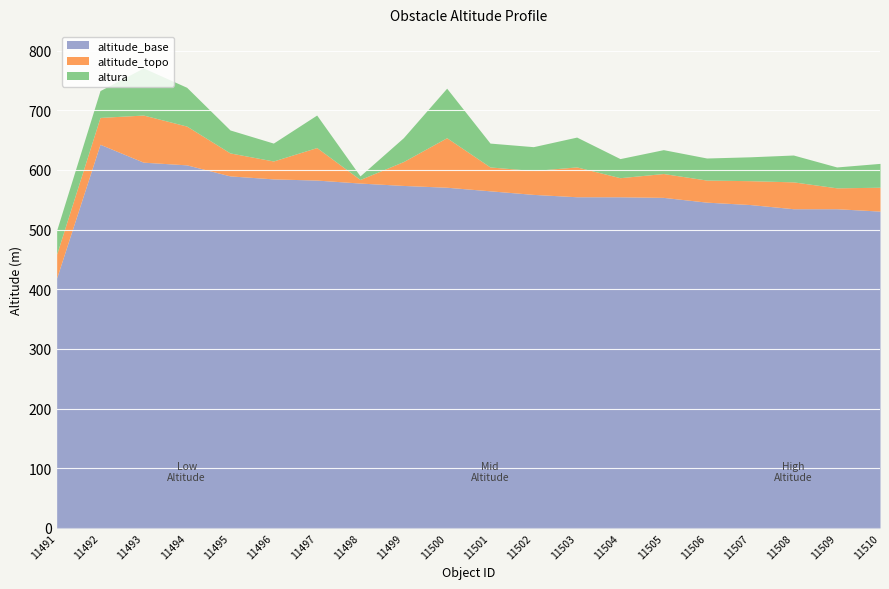

What are all the series names shown in the legend?

altitude_topo, altitude_base, altura